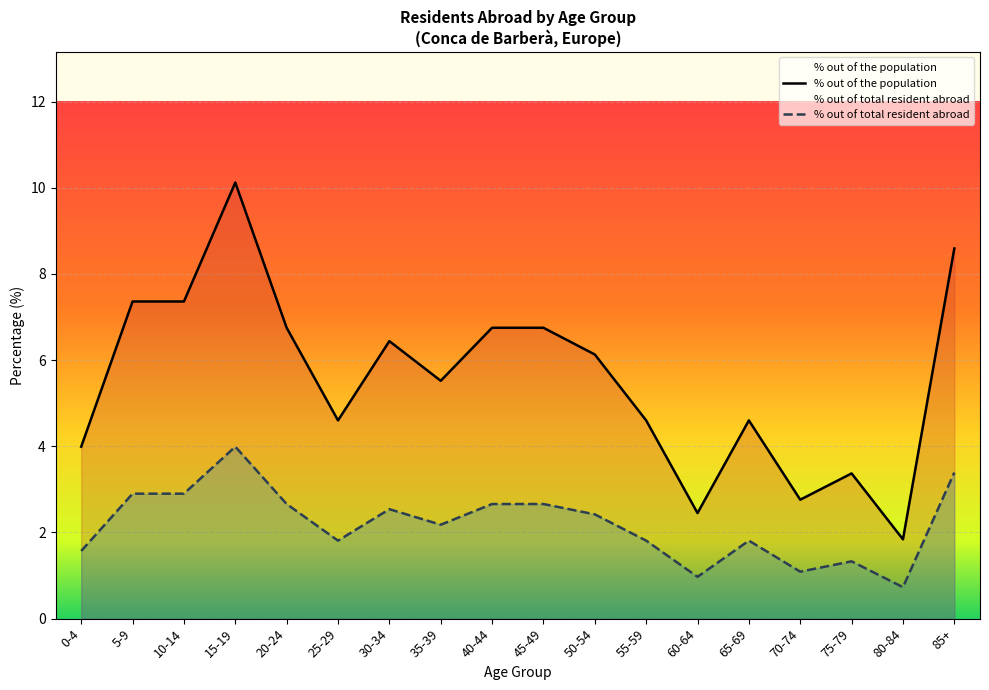

What is the difference between the % out of the total population resident abroad values at 40-44 and 70-74?

1.6